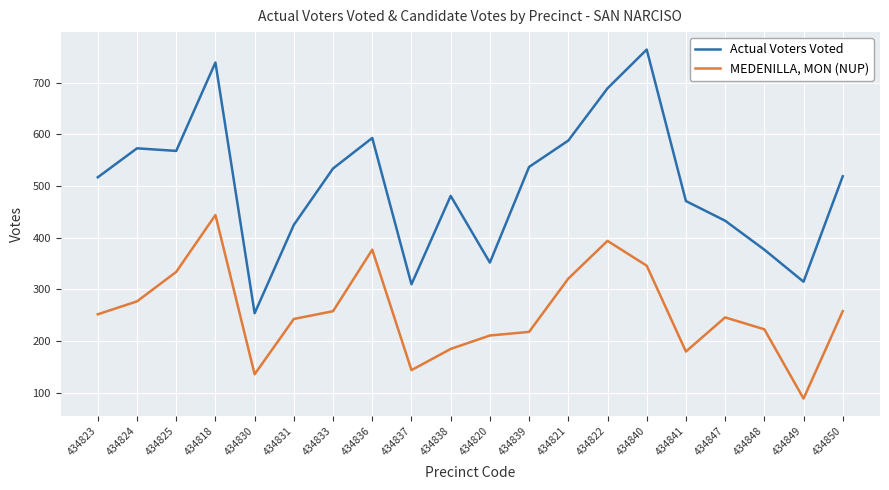

Rank the series by their maximum value, from lowest to highest.

MEDENILLA, MON (NUP), Actual Voters Voted